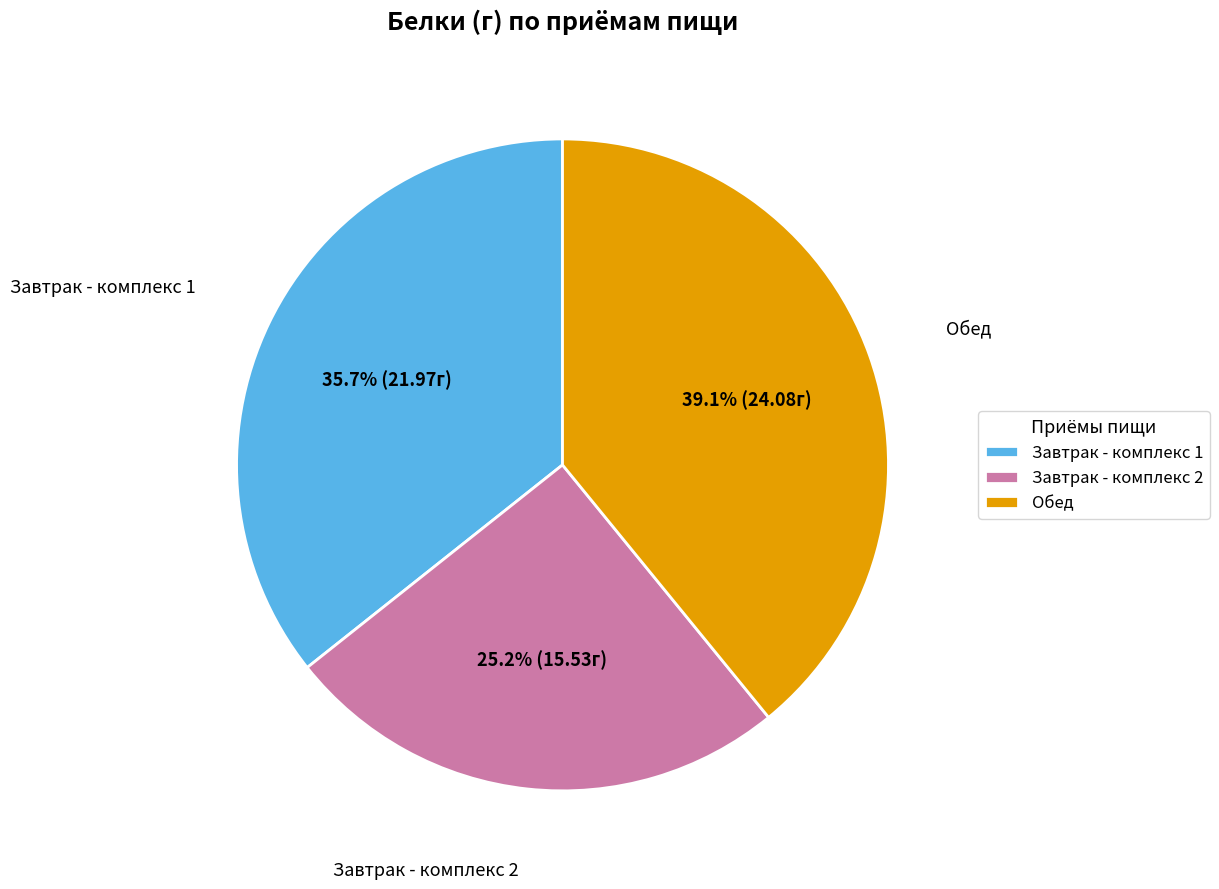

Rank the categories by value from highest to lowest.

Обед, Завтрак - комплекс 1, Завтрак - комплекс 2